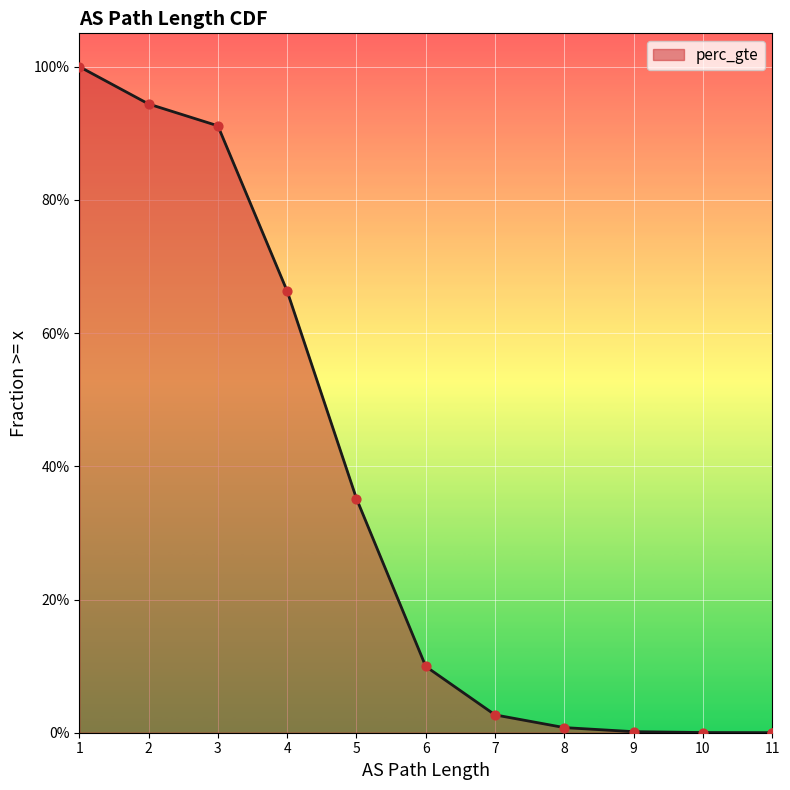

Which has a higher value, 1 or 10?

1